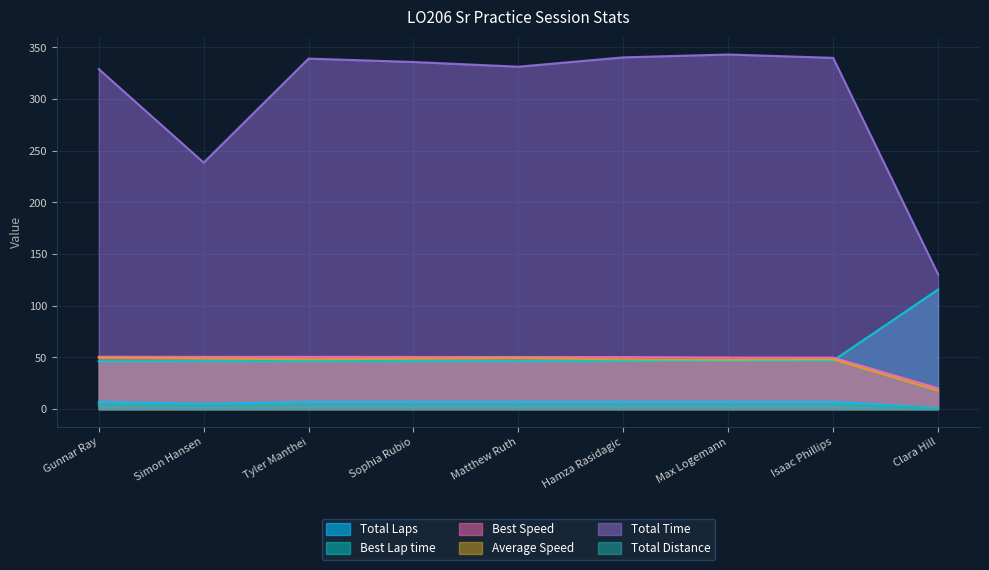

What is the label of the 6th point from the left?

Hamza Rasidagic